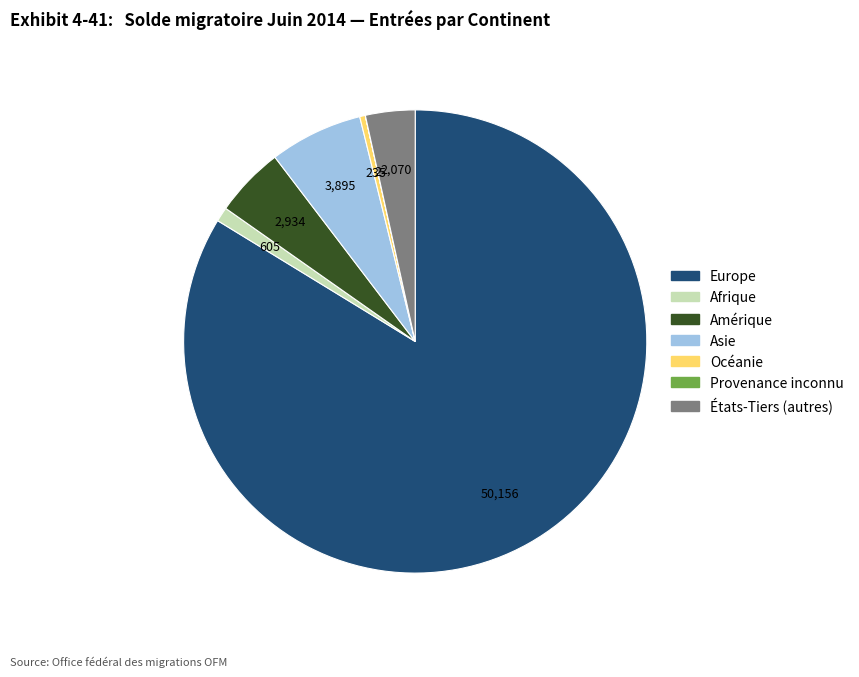

Approximately how many times larger is the value at Europe compared to Asie?

12.9